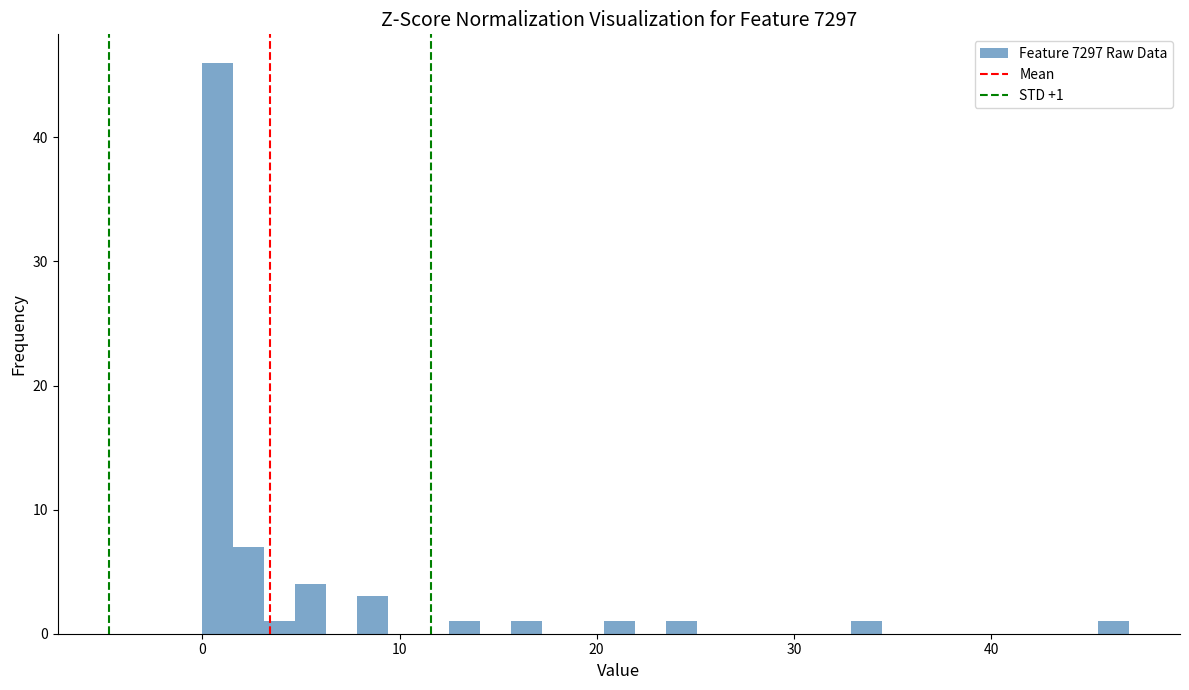

Read against the x-axis, roughly where is the centre of the tallest bar?

1